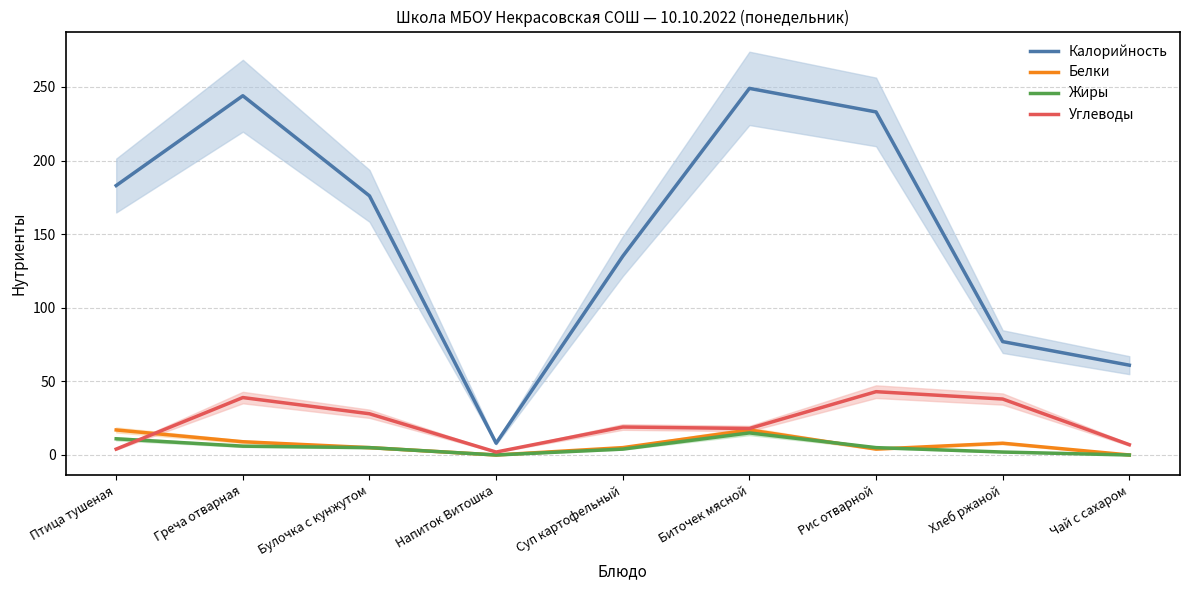

List the series in order of their peak value, highest first.

Калорийность, Углеводы, Белки, Жиры